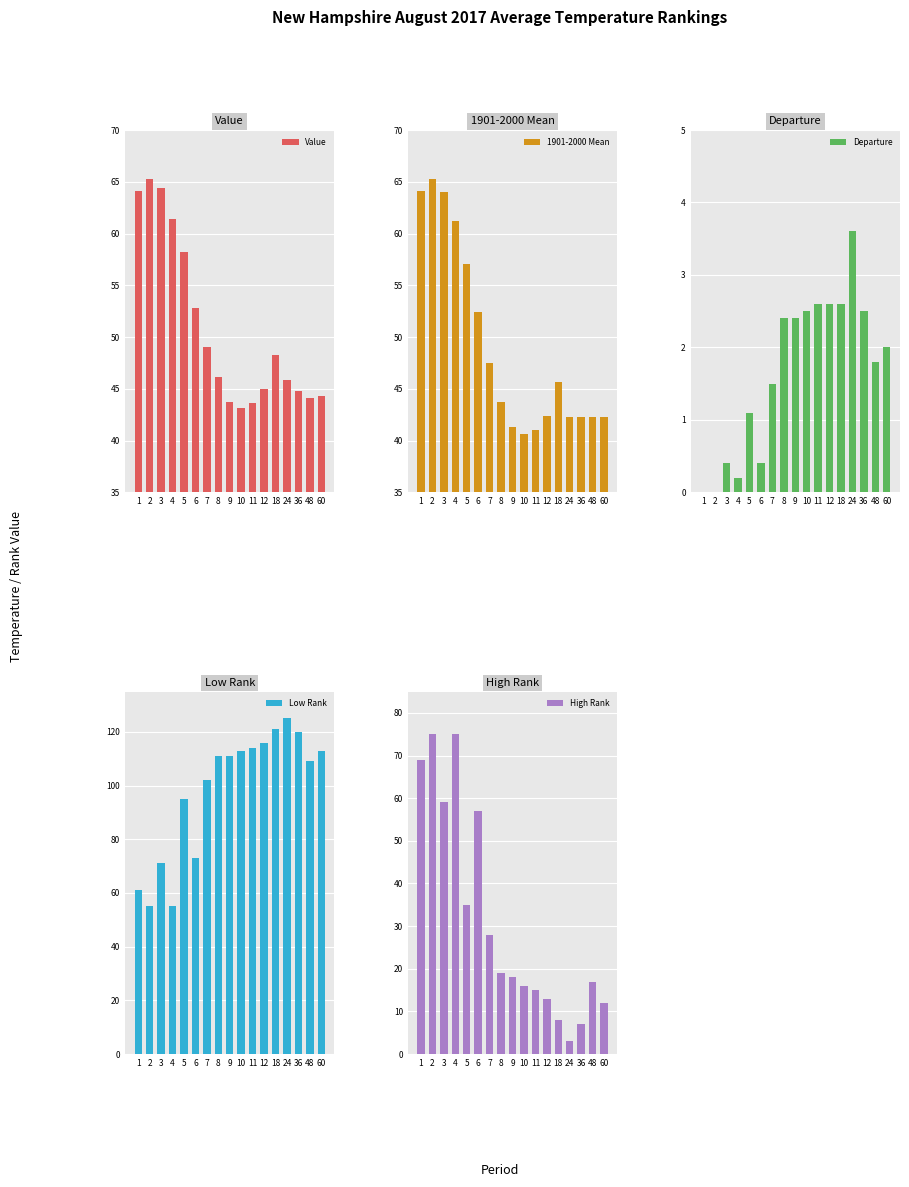

How many bars are there in each group?

5